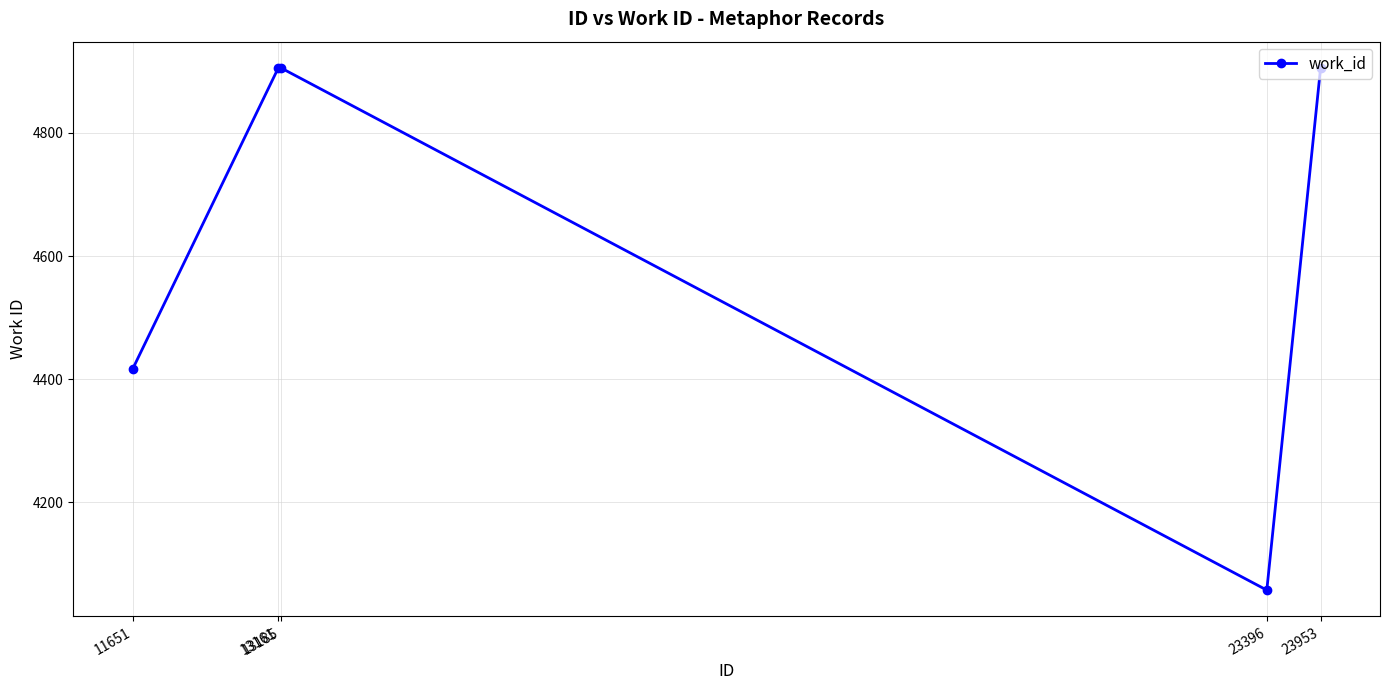

What is the minimum value shown in the chart?

4057